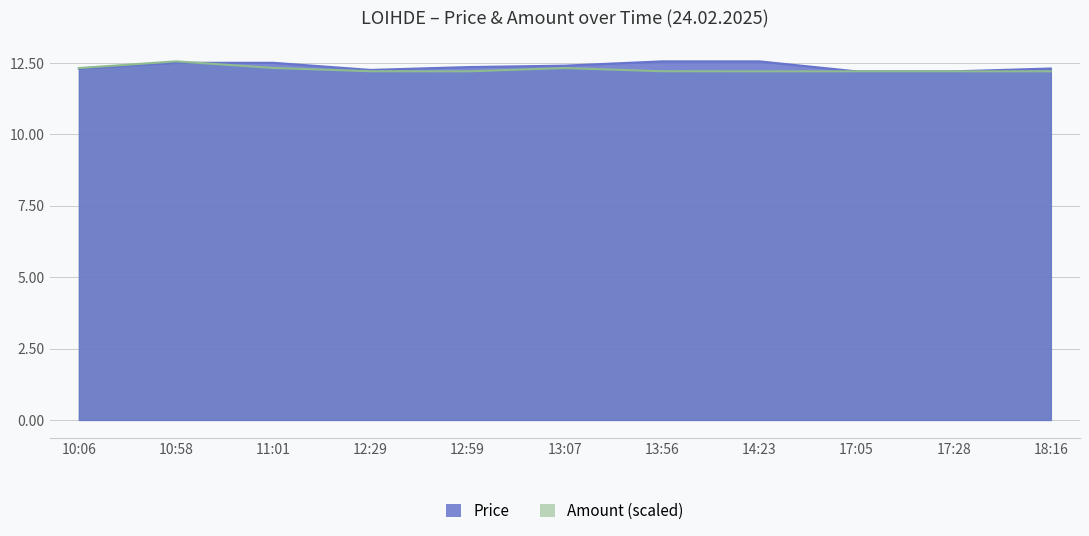

Reading left to right, what are all the values shown in this chart?

Price: 12.3	12.5	12.5	12.2	12.3	12.4	12.6	12.6	12.2	12.2	12.3
Amount: 12.3	12.6	12.3	12.2	12.2	12.3	12.2	12.2	12.2	12.2	12.2